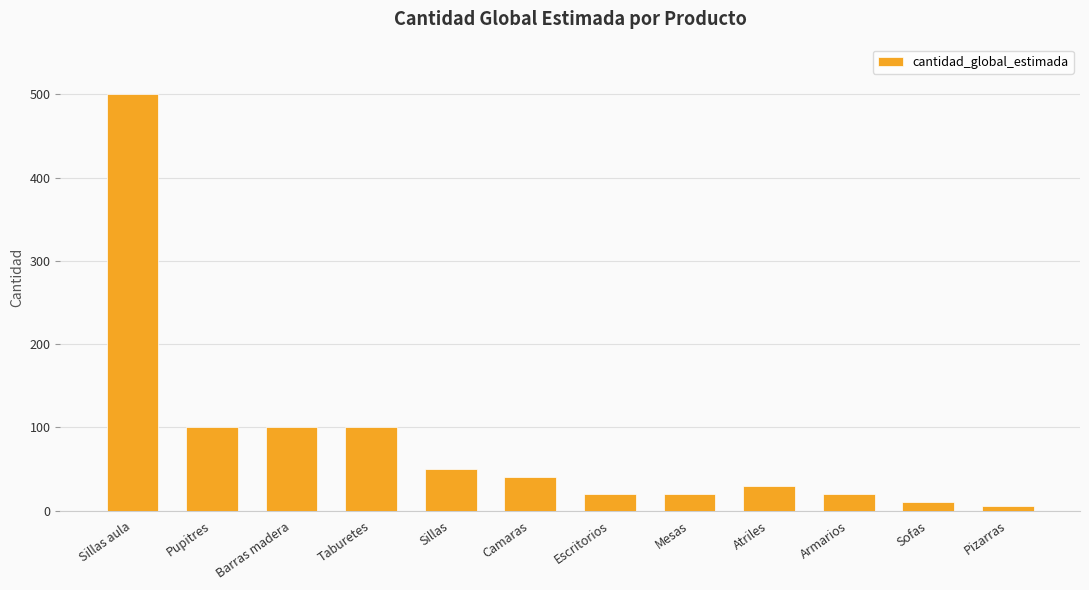

Are the bars horizontal?

No